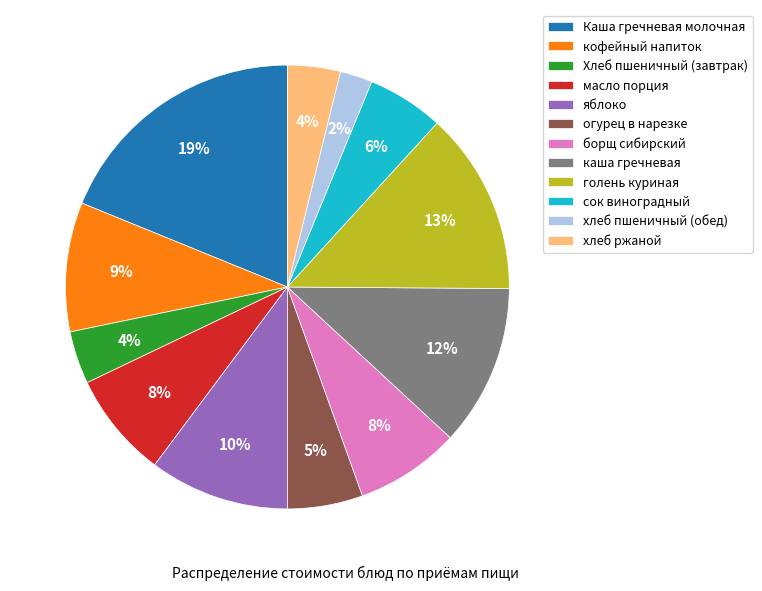

How many segments does this pie chart have?

12